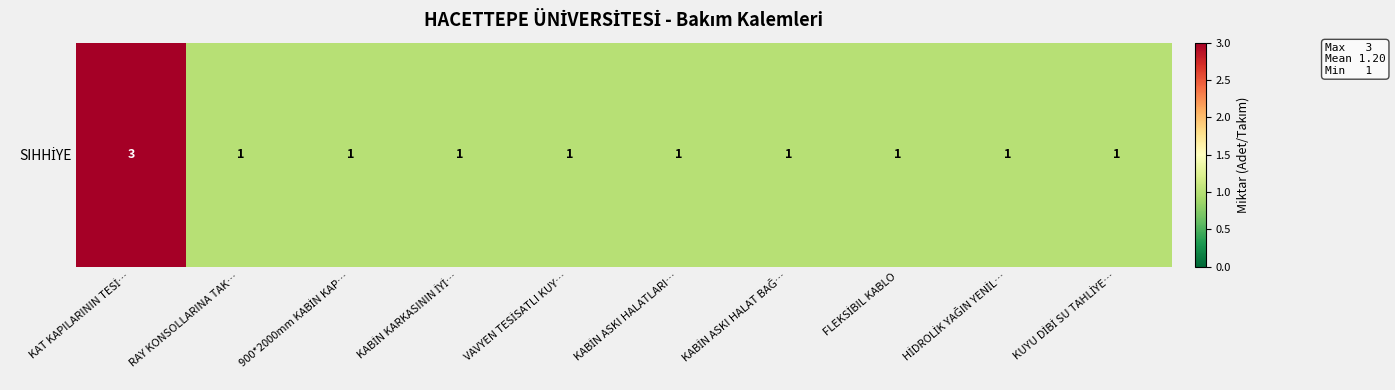

Is it true that the value at VAVYEN TESİSATLI KUY… is 1?

True